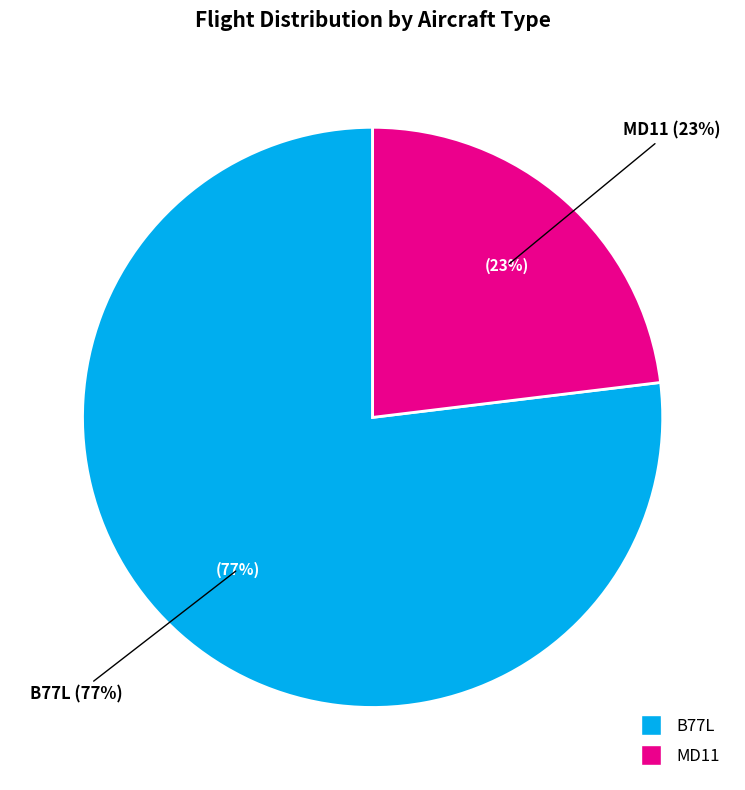

Does B77L account for over 50% of the chart?

Yes